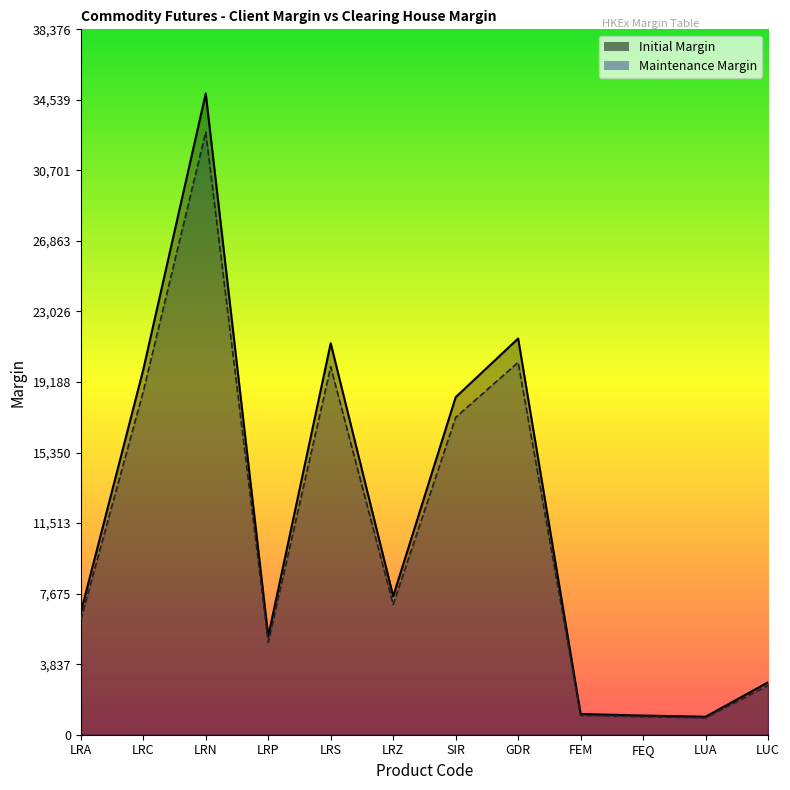

Rank the series by their average value, from lowest to highest.

Maintenance Margin, Initial Margin